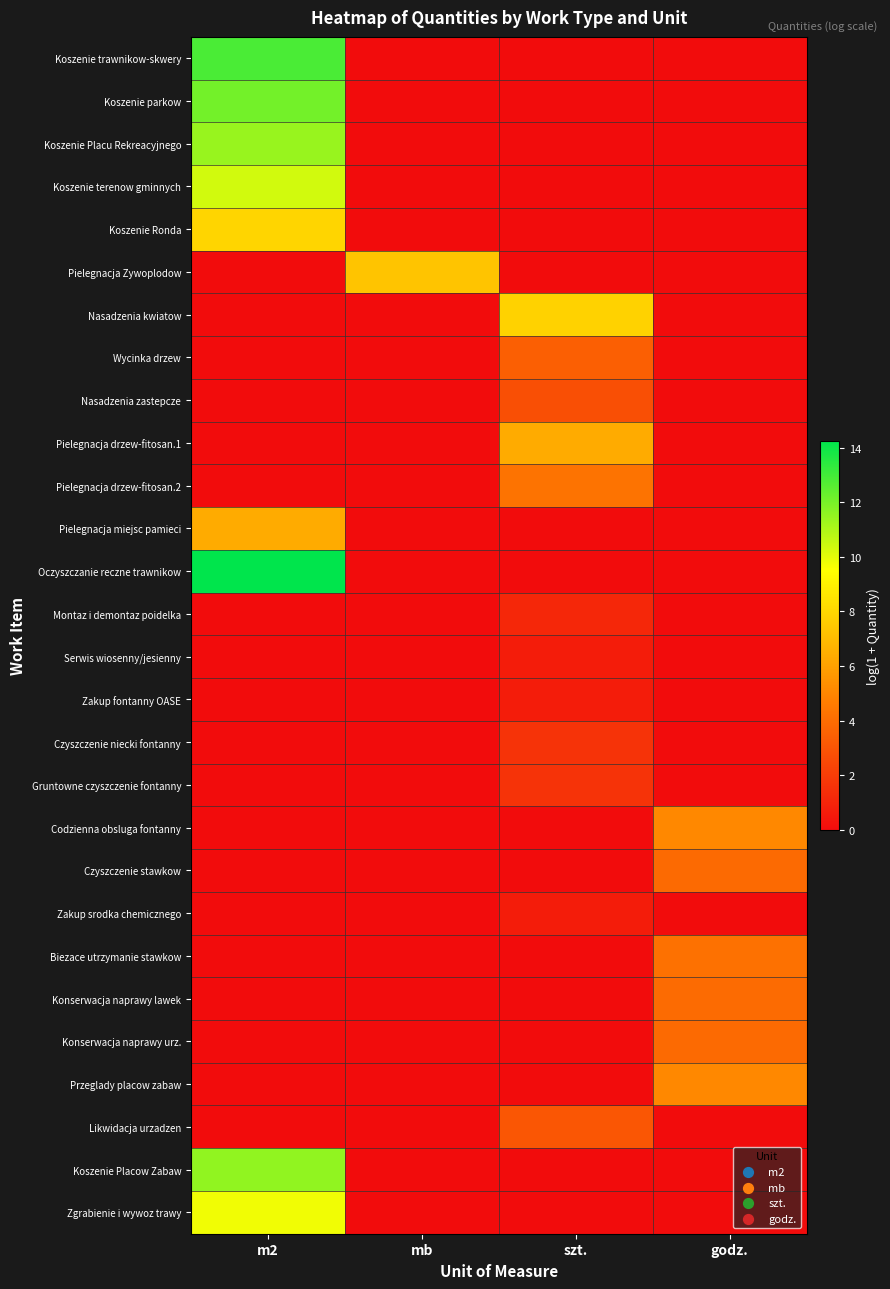

What is the maximum value shown in the chart?

14.2